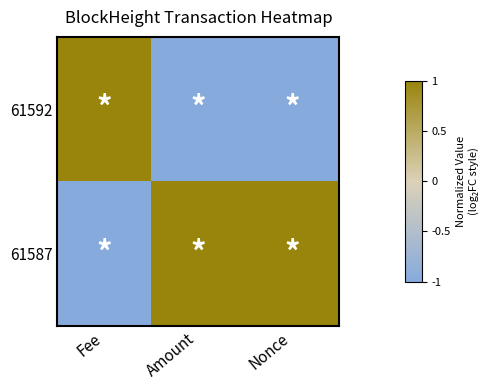

Which series has the largest total across all categories?

61587